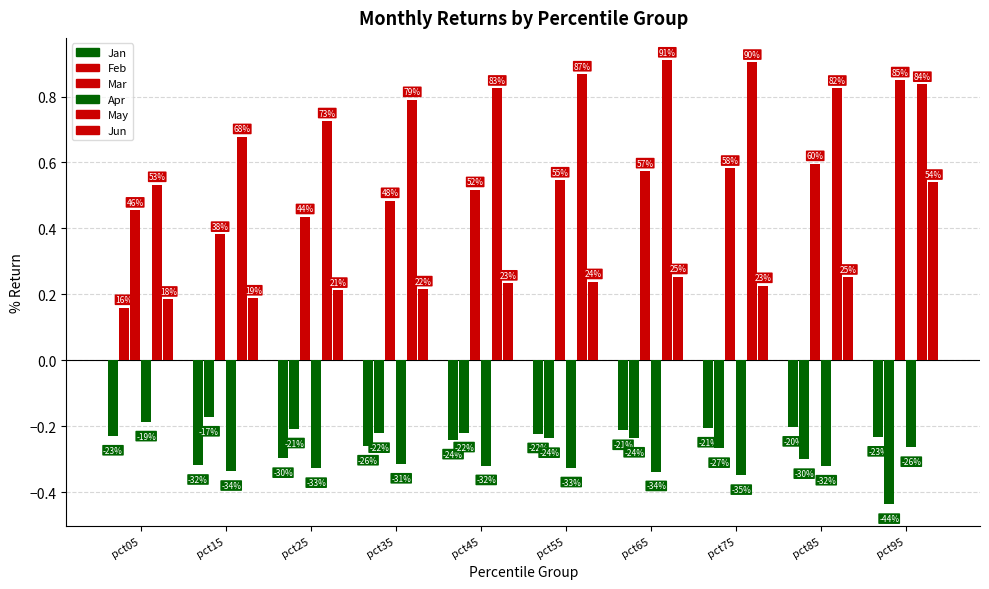

How many bars are there in each group?

6